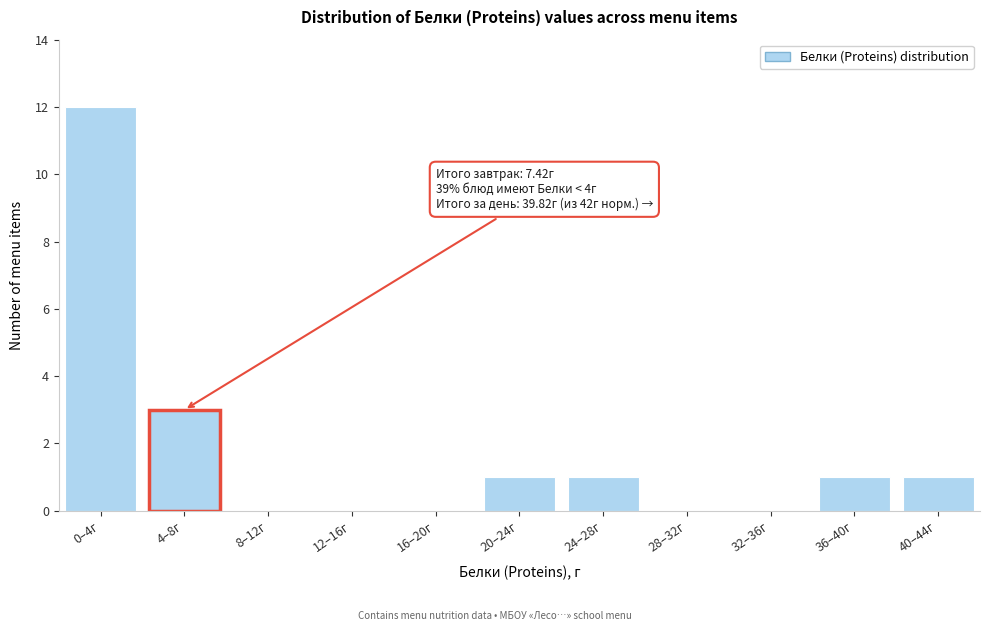

Reading left to right, transcribe all the data shown in this chart.

0–4г=12	4–8г=3	8–12г=0	12–16г=0	16–20г=0	20–24г=1	24–28г=1	28–32г=0	32–36г=0	36–40г=1	40–44г=1